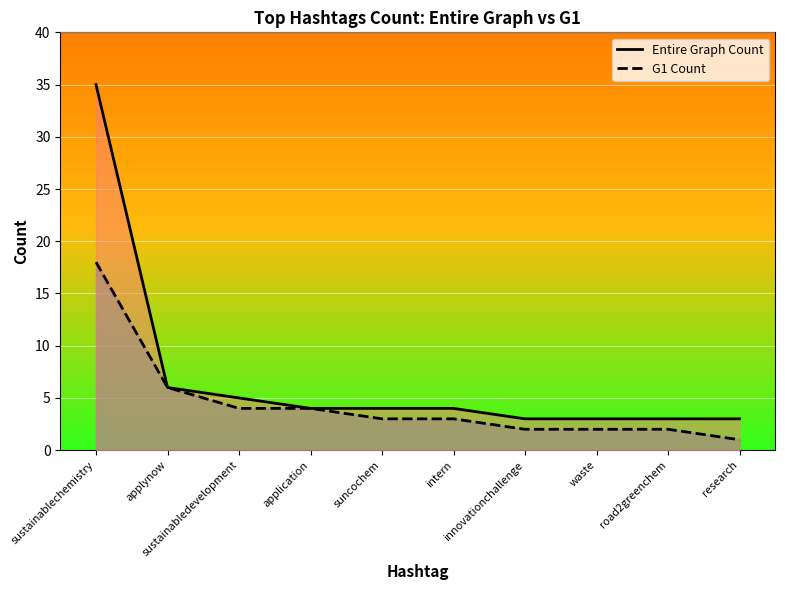

What is the minimum value for Entire Graph Count?

3